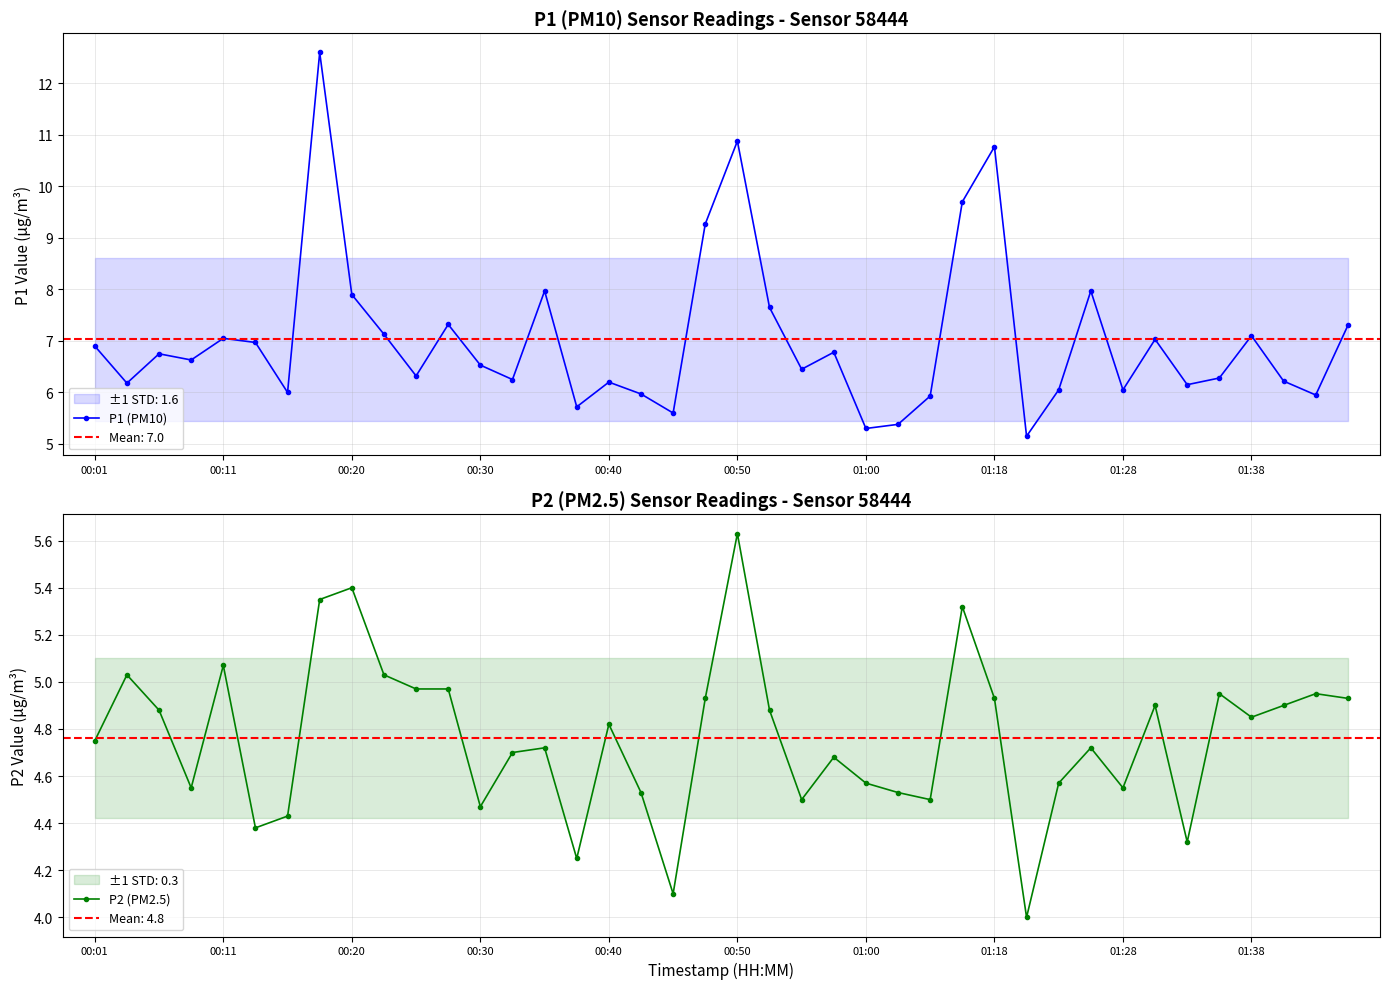

The value of P1 (PM10) at 01:00 is 7.3. True or false?

False